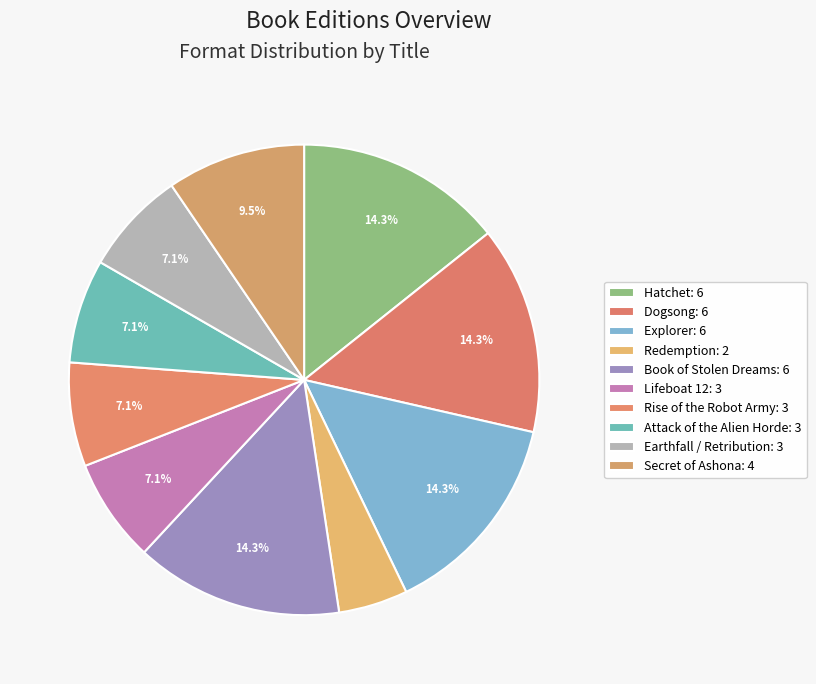

Is there a majority slice in this chart?

No